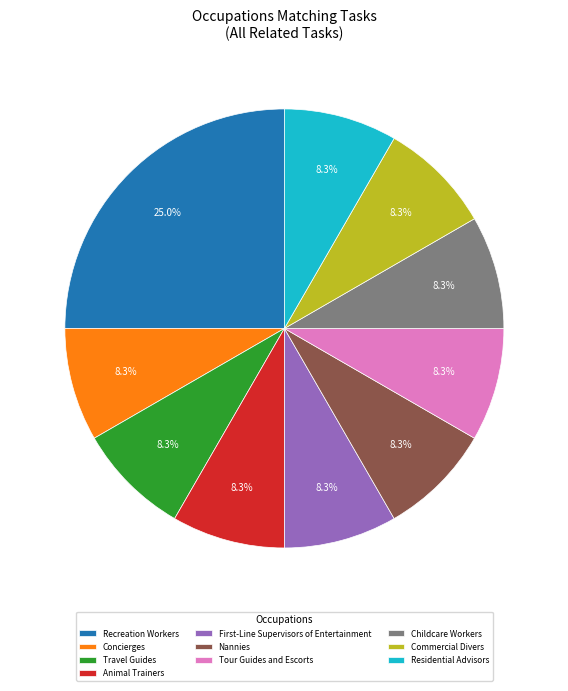

To the nearest percent, what percentage of the pie is Childcare Workers?

8%